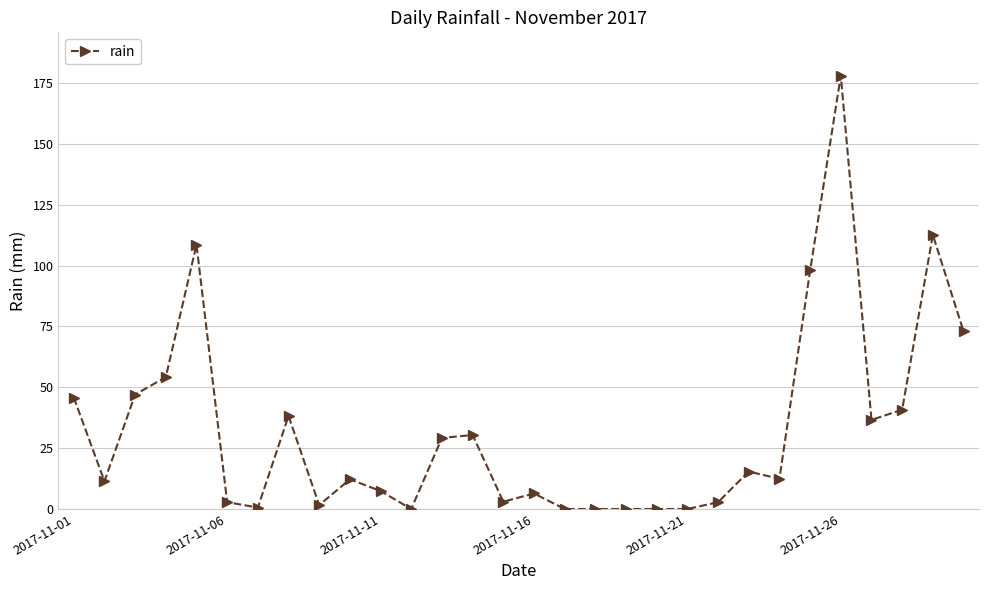

What is the difference between the maximum and second lowest values?

178.0